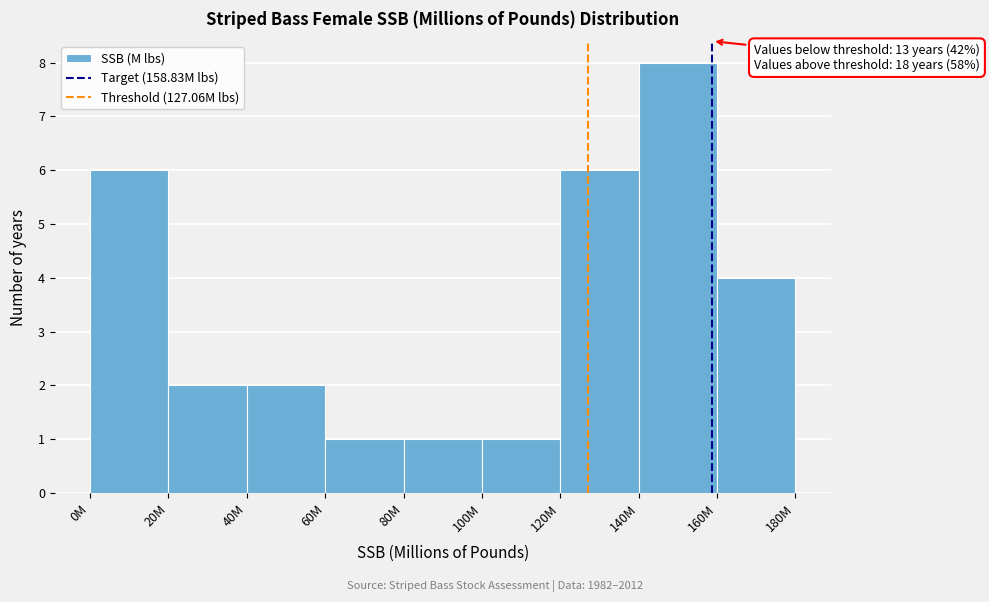

Reading left to right, extract all data points from this chart.

0M=6	20M=2	40M=2	60M=1	80M=1	100M=1	120M=6	140M=8	160M=4